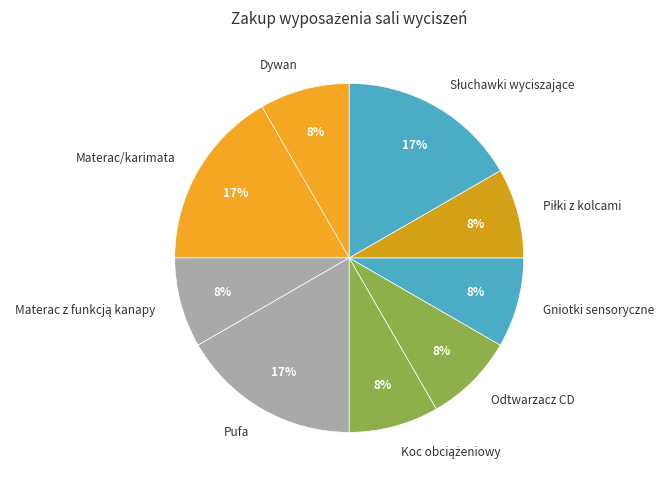

True or false: Pufa accounts for 4% of the total.

False